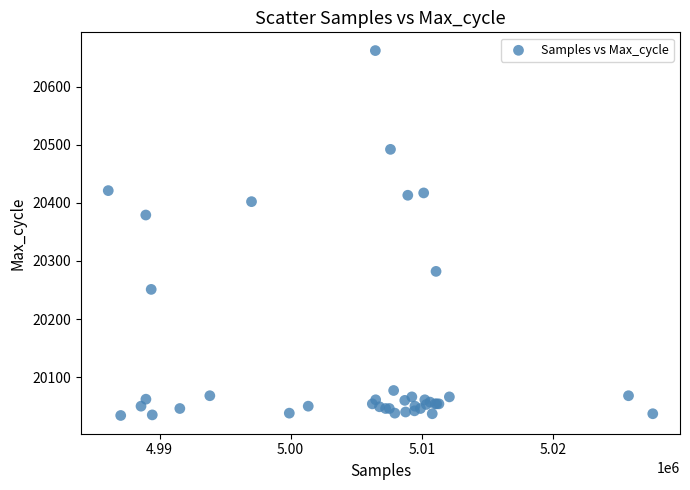

What Y value in the scatter plot is closest to 20348?

20379